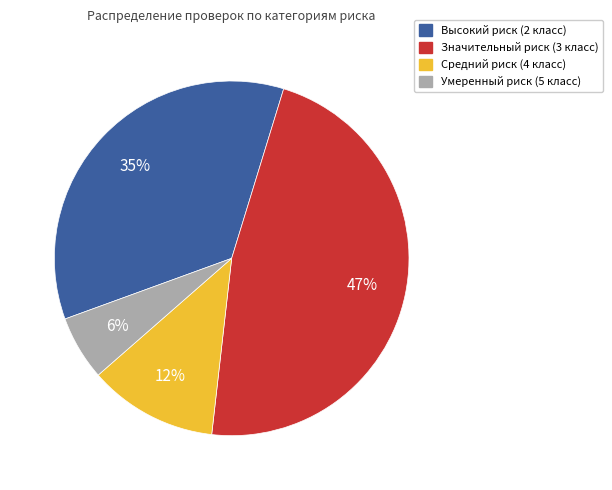

Do Умеренный риск (5 класс) and Высокий риск (2 класс) together represent more than half of the pie?

No